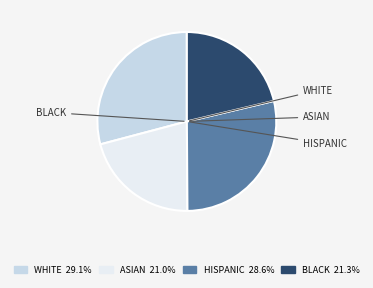

Does any single category account for the majority?

No